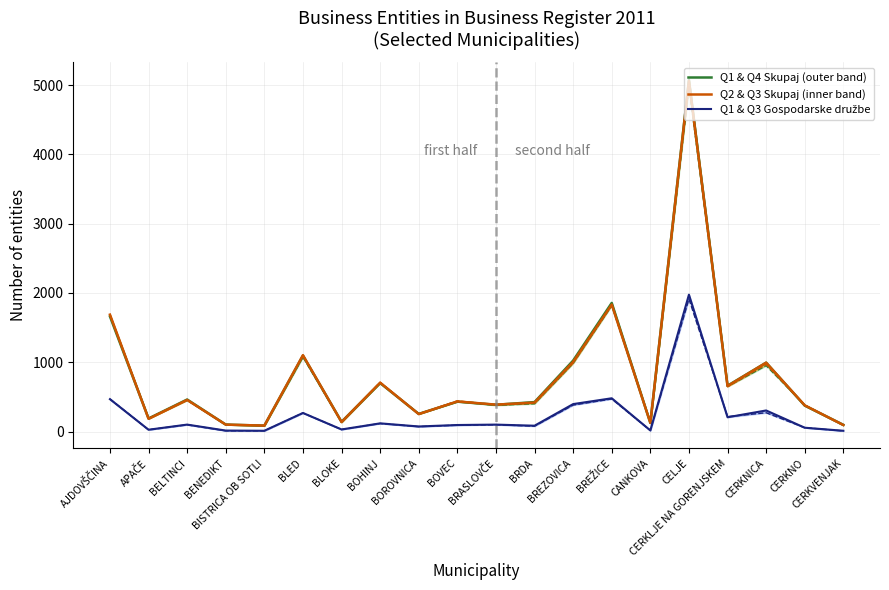

What is the difference between the highest and lowest values at BOROVNICA?

181